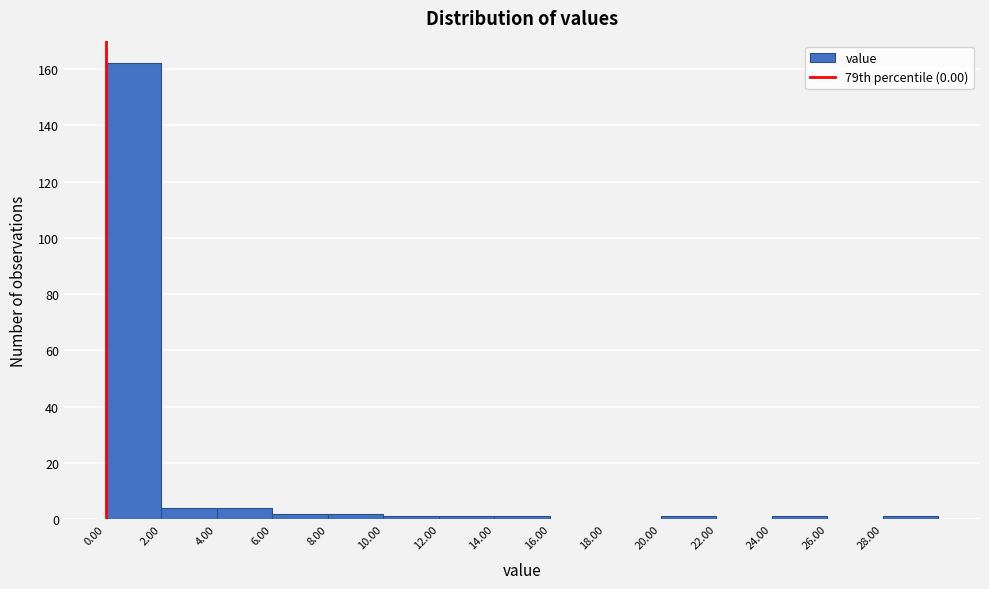

Reading left to right, transcribe this chart: for each bar, give the range it covers on the x-axis and its height. The values are not printed on the chart, so give them approximately, as read against the axis.

0 to 2: 162
2 to 4: 4
4 to 6: 4
6 to 8: 2
8 to 10: 2
10 to 12: under 2
12 to 14: under 2
14 to 16: under 2
16 to 18: 0
18 to 20: 0
20 to 22: under 2
22 to 24: 0
24 to 26: under 2
26 to 28: 0
28 to 30: under 2